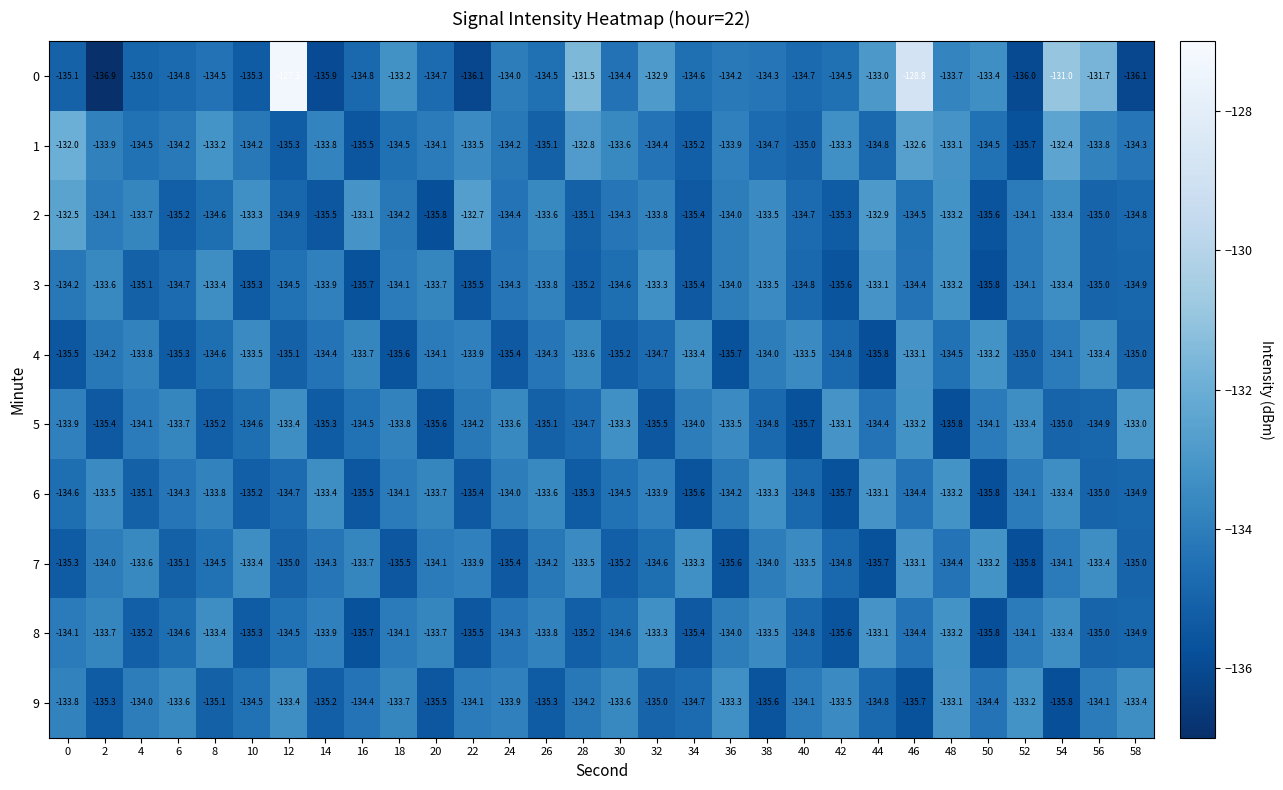

At which category is the sum across all series the highest?

46